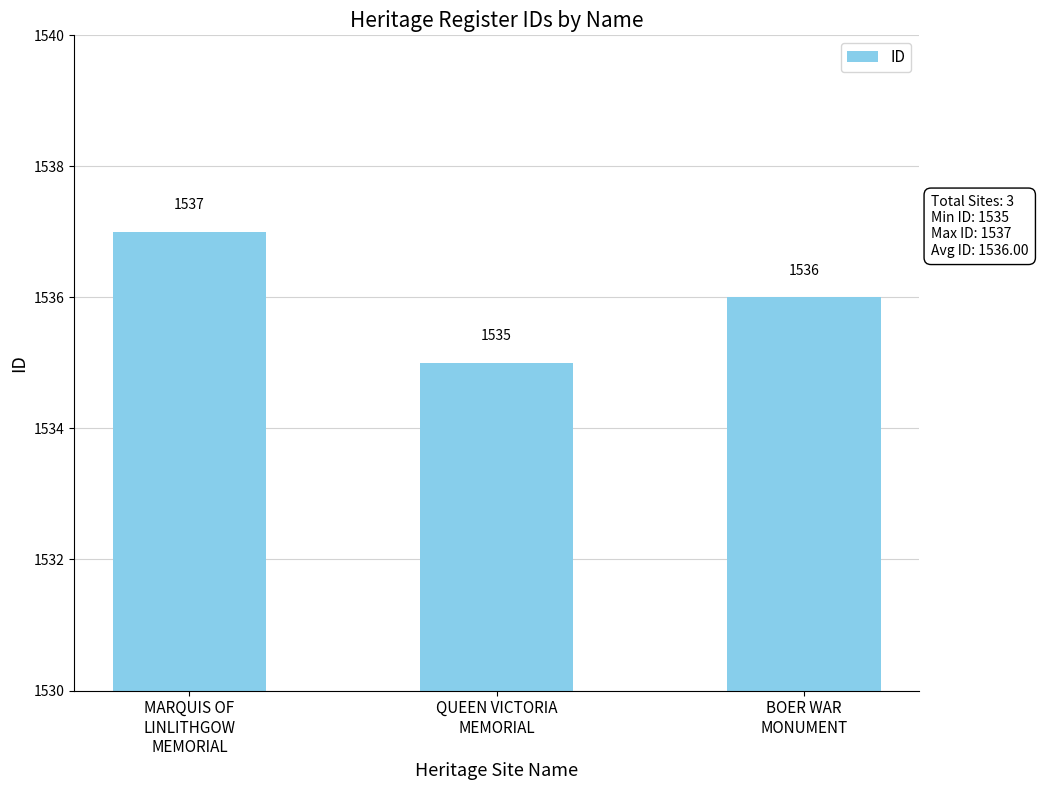

What is the difference between the maximum and second lowest values?

1